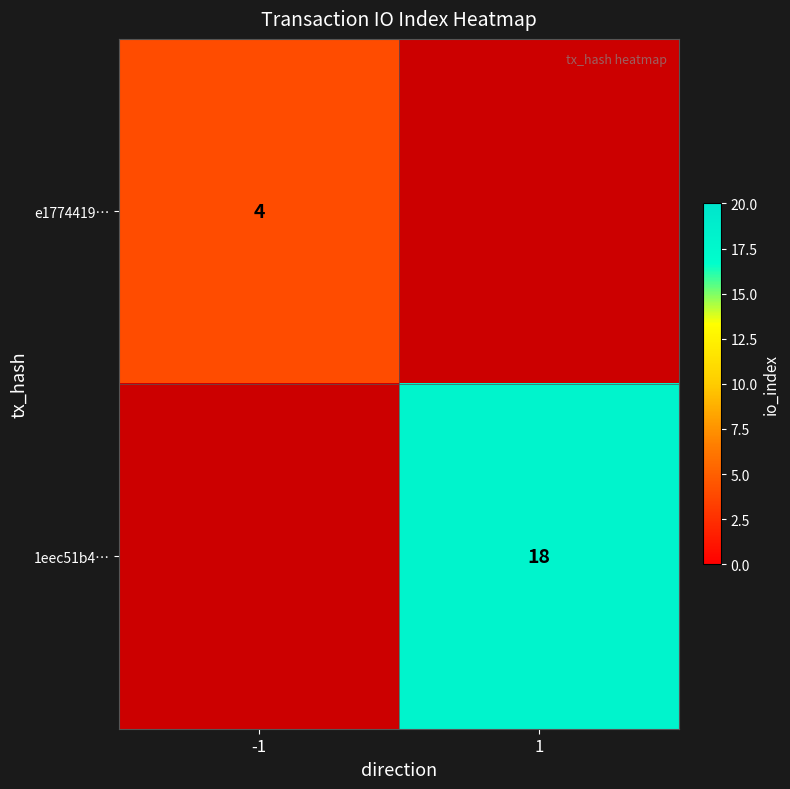

The e1774419… series shows 4 at -1. True or false?

True